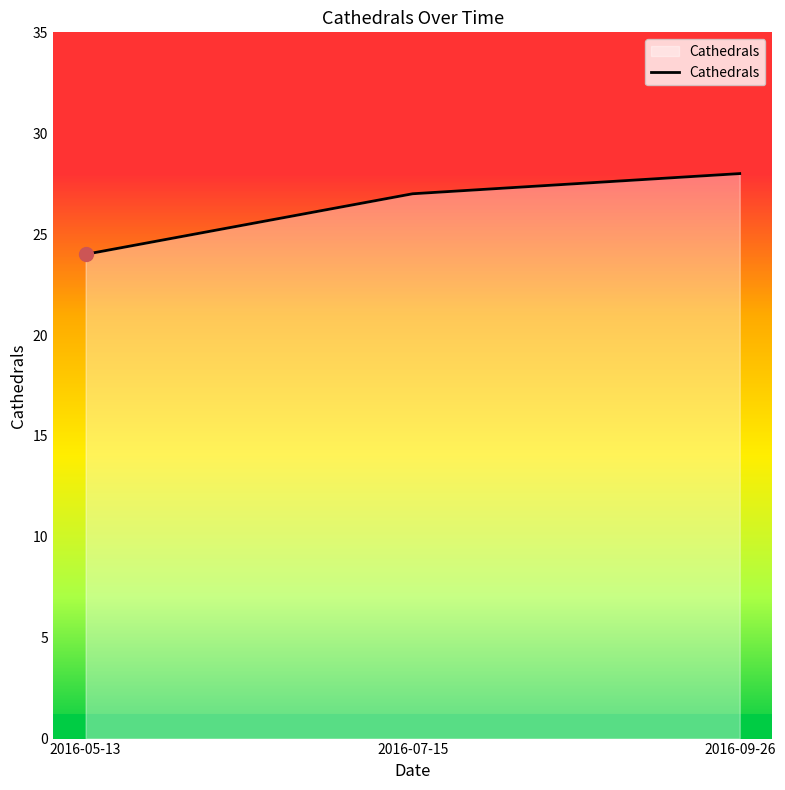

Rank the categories by value from lowest to highest.

2016-05-13, 2016-07-15, 2016-09-26